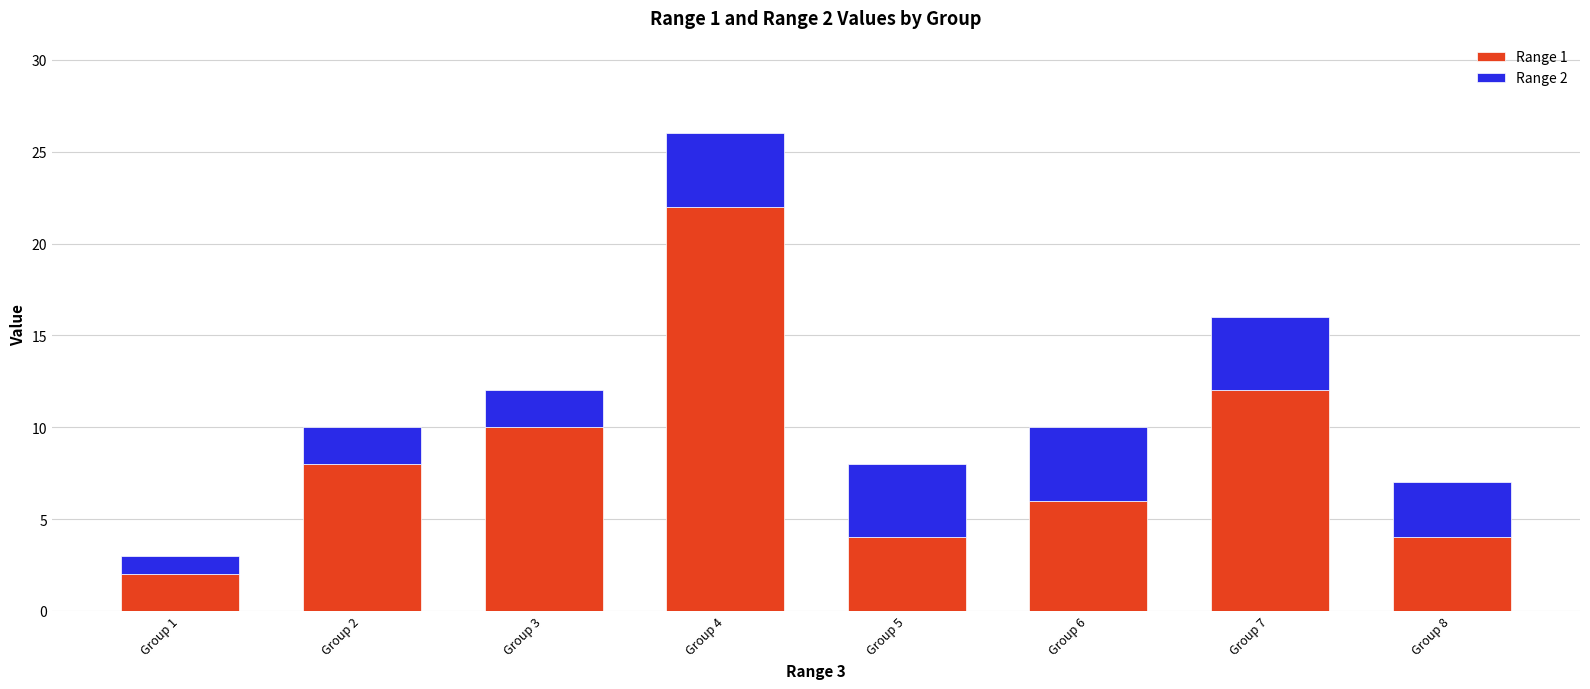

What is the total value across all series at Group 7?

16